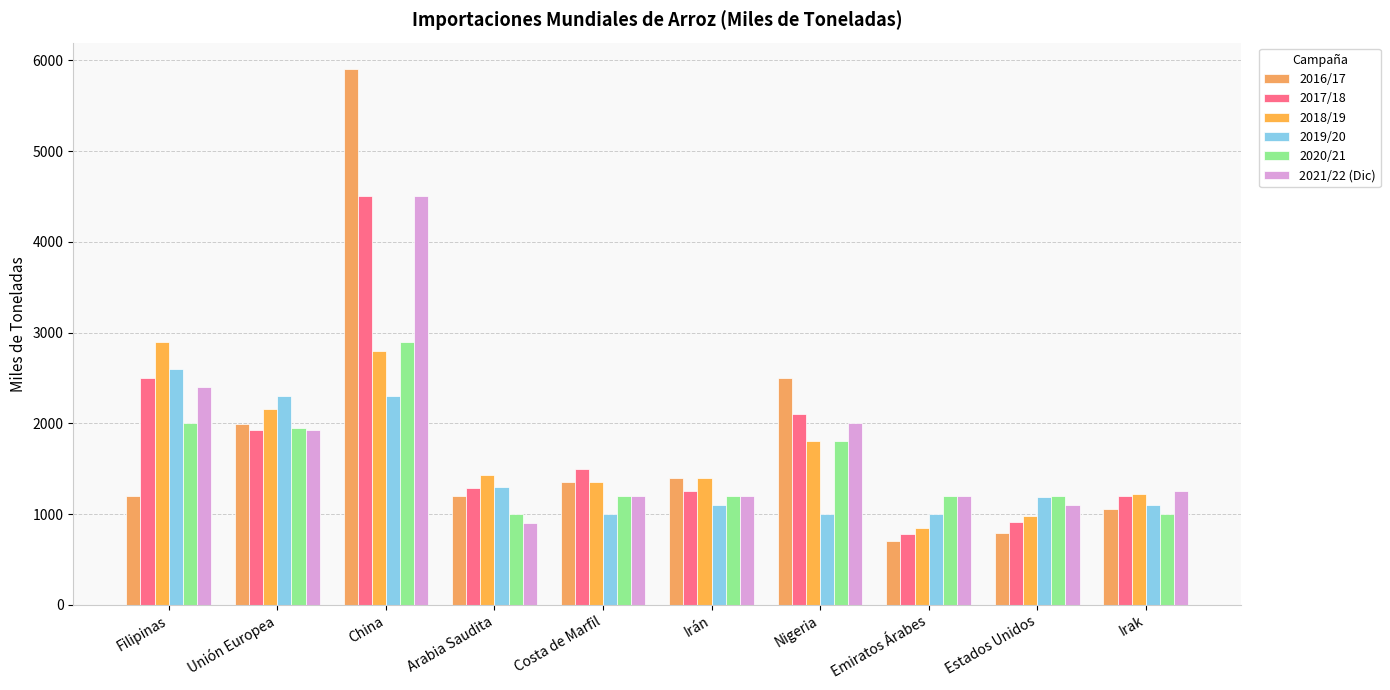

Which series has the widest spread of values?

2016/17